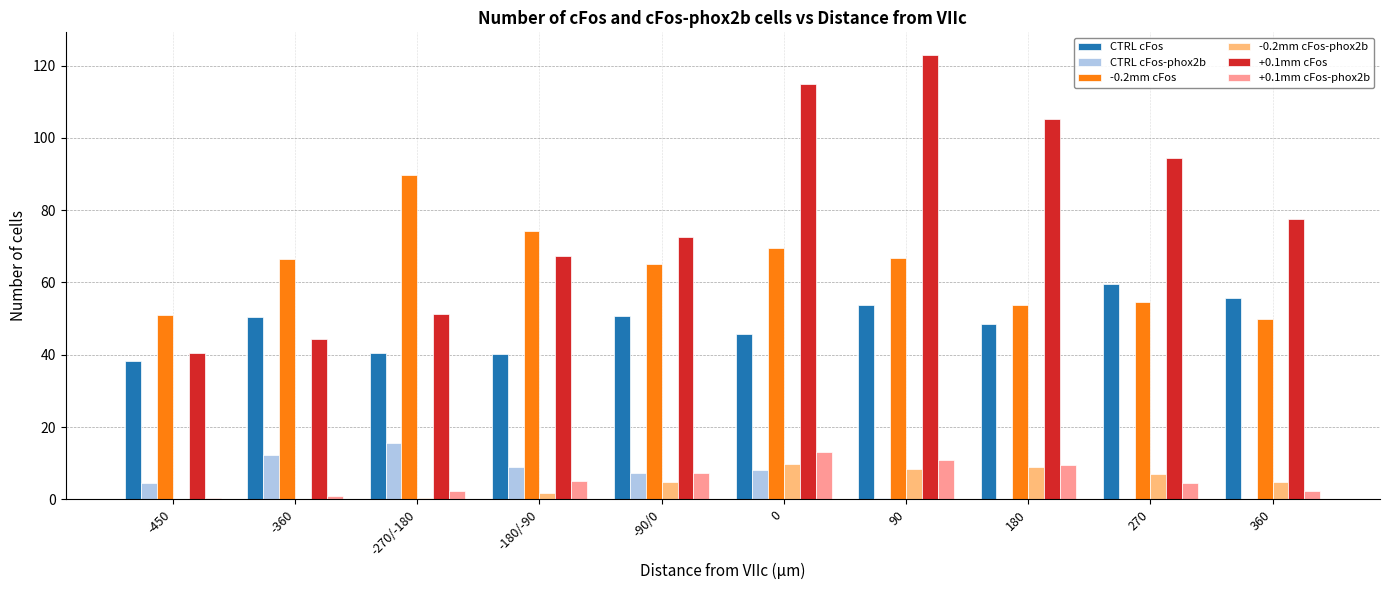

What are all the series names shown in the legend?

CTRL cFos, CTRL cFos-phox2b, -0.2mm cFos, -0.2mm cFos-phox2b, +0.1mm cFos, +0.1mm cFos-phox2b